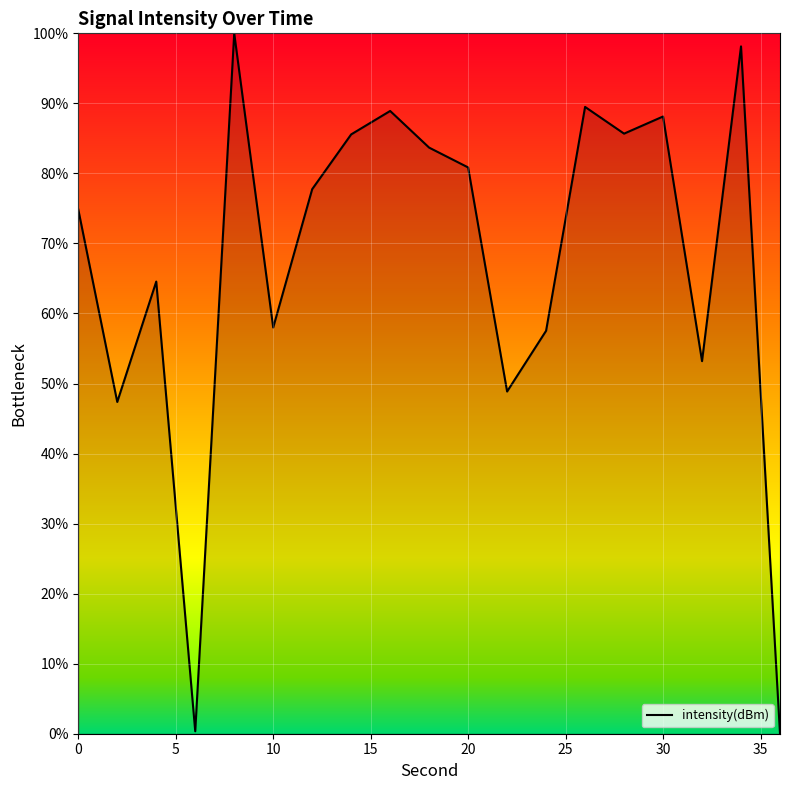

What is the maximum value shown in the chart?

100.0